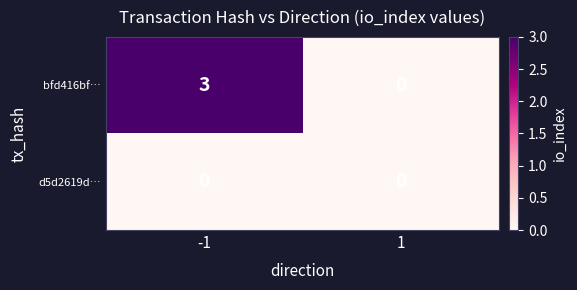

Which series changed the most between -1 and 1?

bfd416bf…